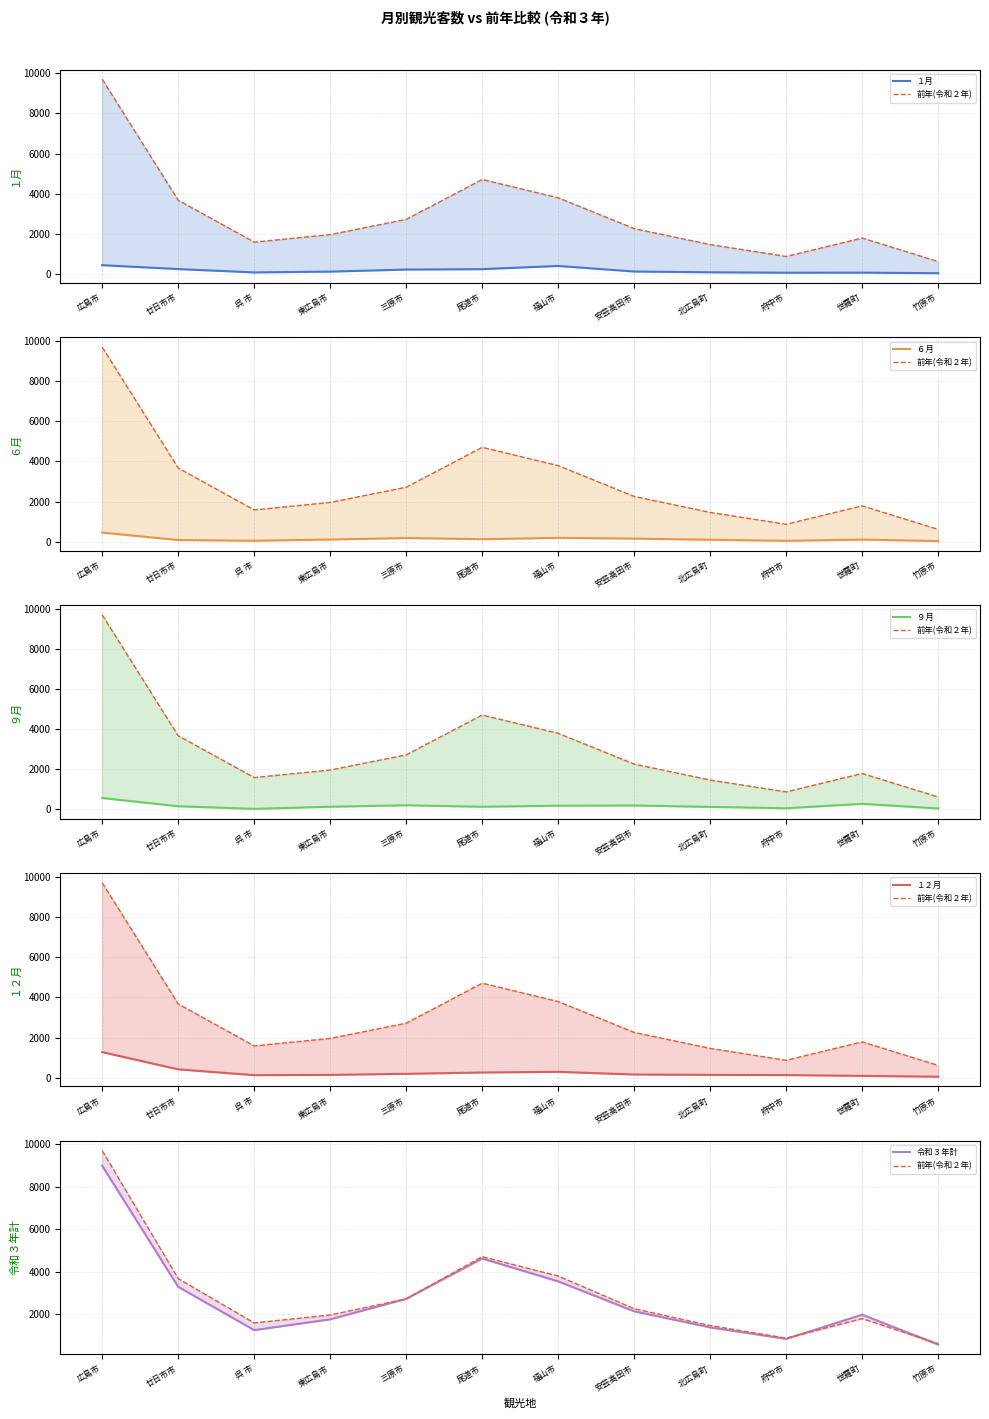

What position from the right is 三原市?

8